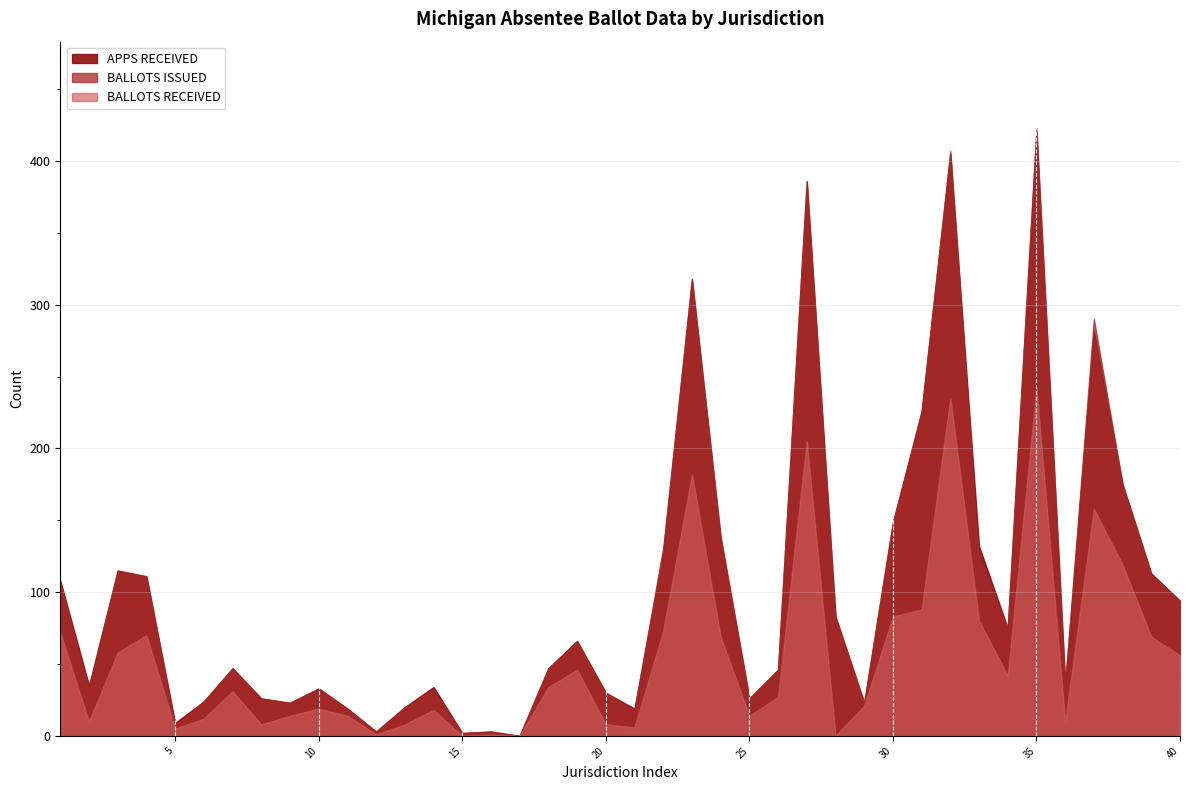

At which category is the sum across all series the highest?

35